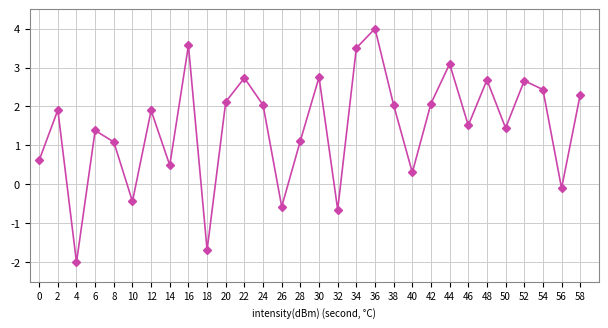

The chart shows a value of 1.1 at 34. True or false?

False